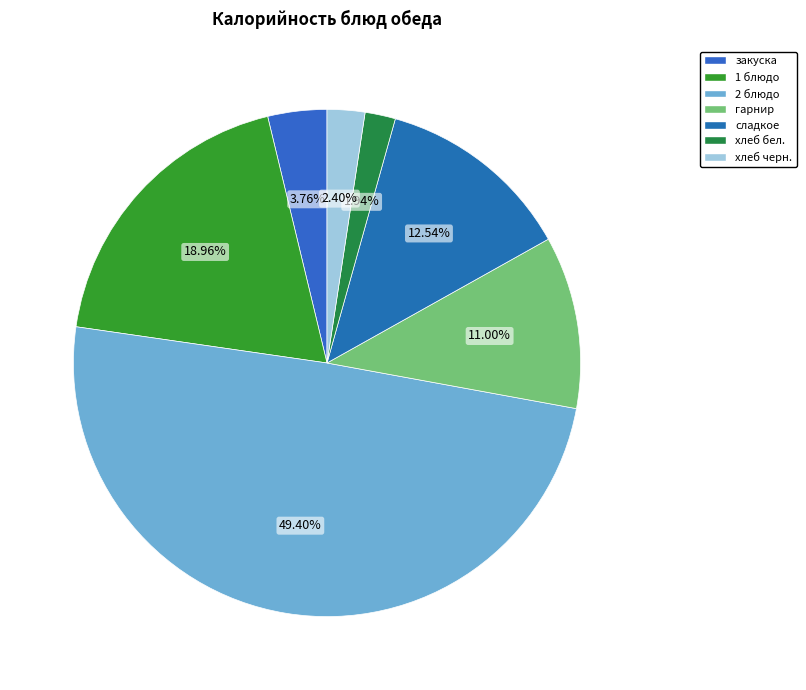

How many segments does this pie chart have?

7